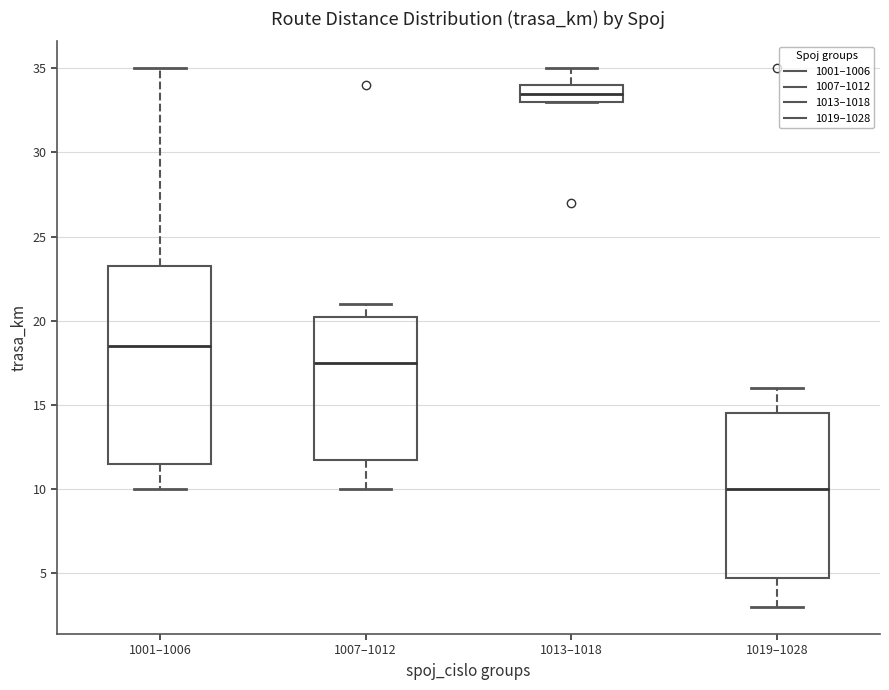

Where is the upper edge of the box for 1019–1028 on the y-axis? The values are not printed on the chart, so give them approximately, as read against the axis.

14.5